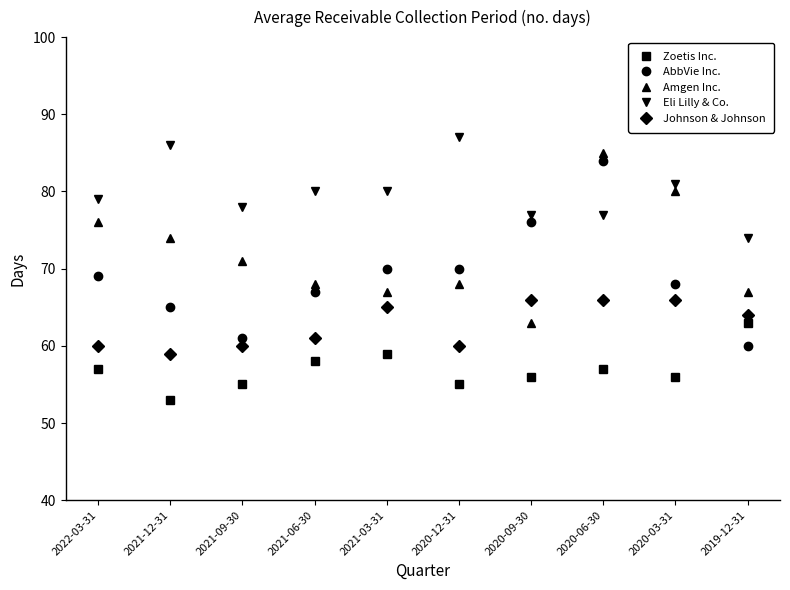

Reading left to right, extract all data points from this chart.

Zoetis Inc.: 57	53	55	58	59	55	56	57	56	63
AbbVie Inc.: 69	65	61	67	70	70	76	84	68	60
Amgen Inc.: 76	74	71	68	67	68	63	85	80	67
Eli Lilly & Co.: 79	86	78	80	80	87	77	77	81	74
Johnson & Johnson: 60	59	60	61	65	60	66	66	66	64